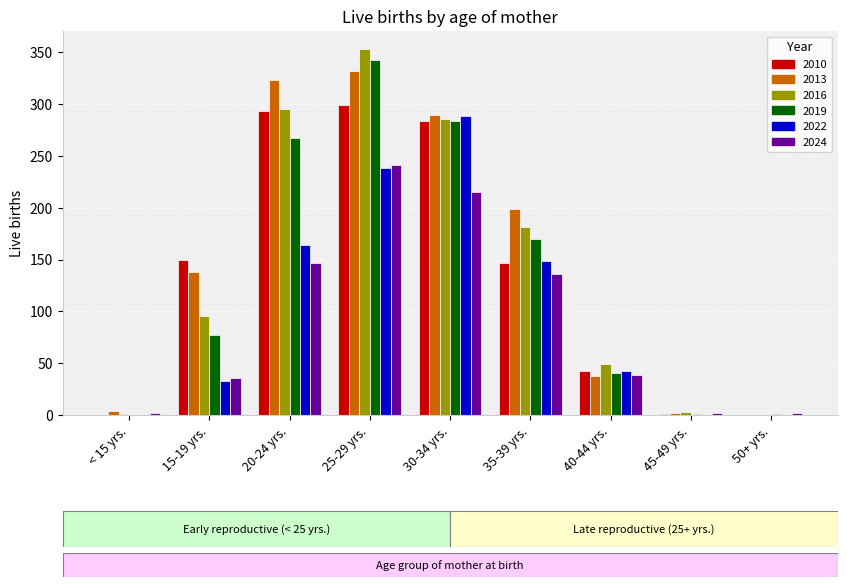

Is the value of 2022 at 20-24 yrs. greater than the value of 2010 at 25-29 yrs.?

No